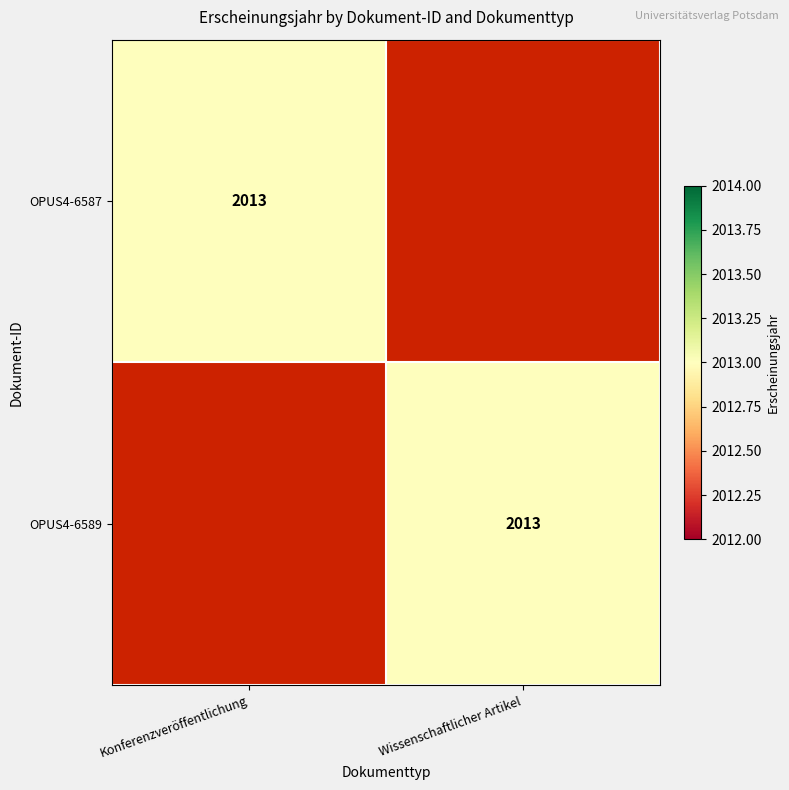

Which category has the lowest value across all series?

Wissenschaftlicher Artikel